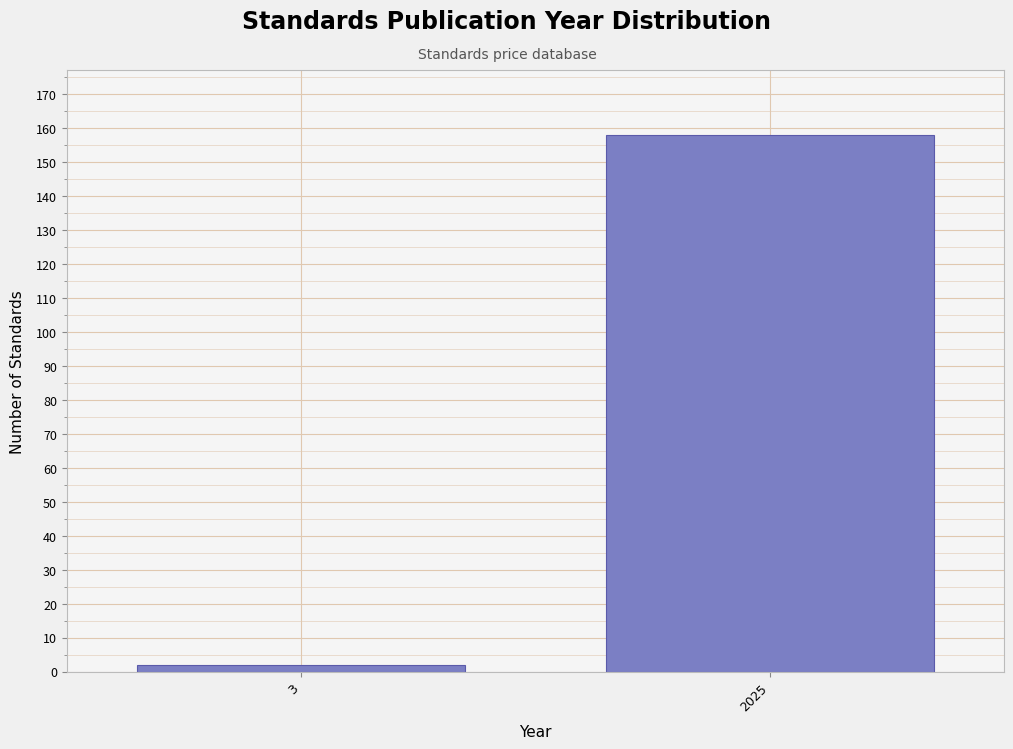

Reading left to right, extract all data points from this chart.

3=2	2025=158